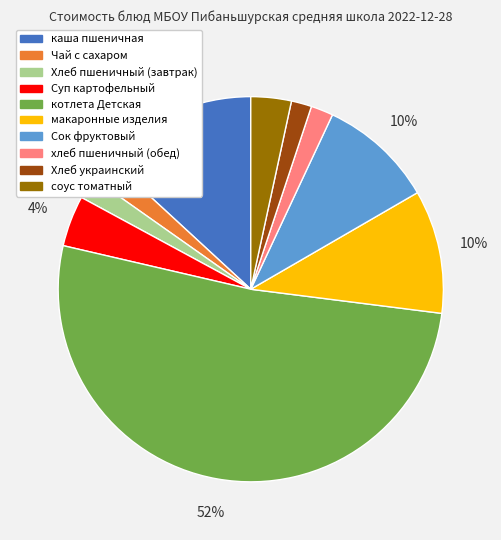

Is there a majority slice in this chart?

Yes